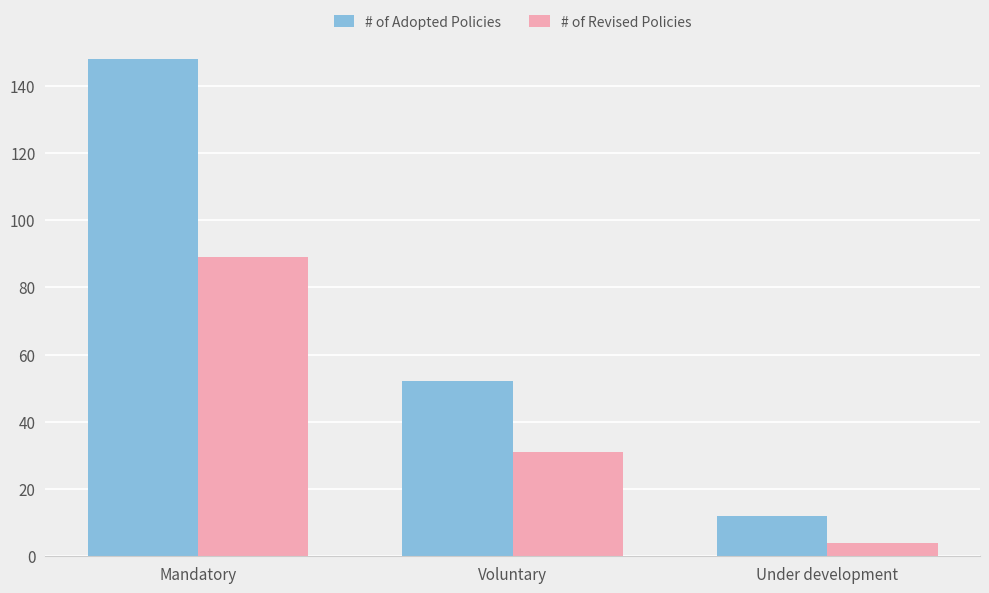

What is the minimum value for # of Adopted Policies?

12